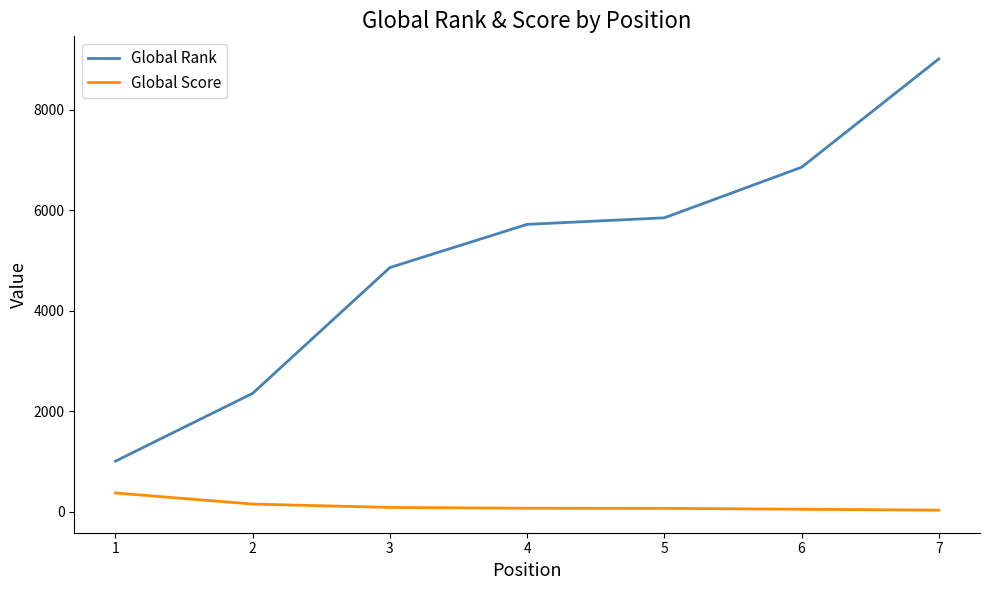

List the series in order of their overall mean, highest first.

Global Rank, Global Score